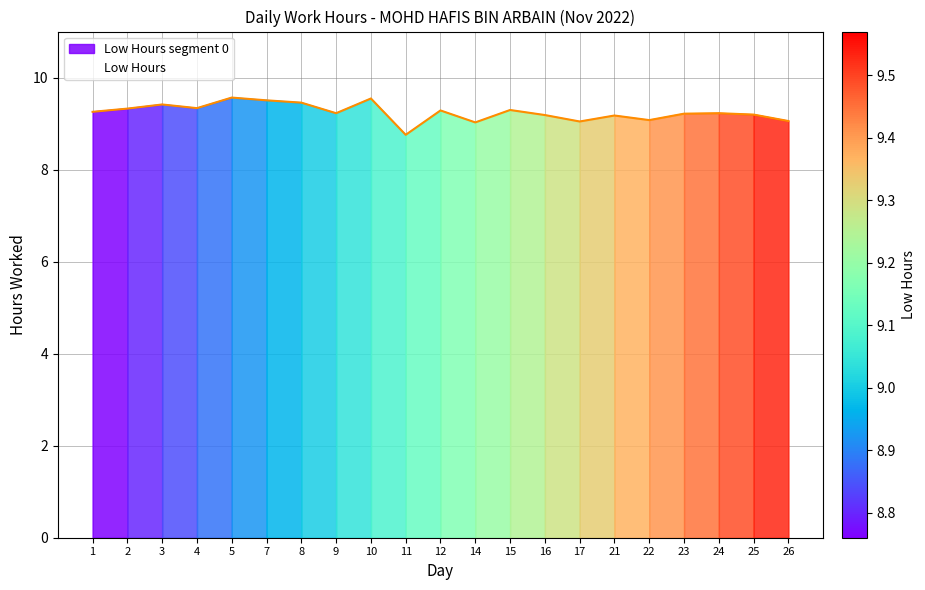

Which category has the lowest value in the Low Hours series?

11